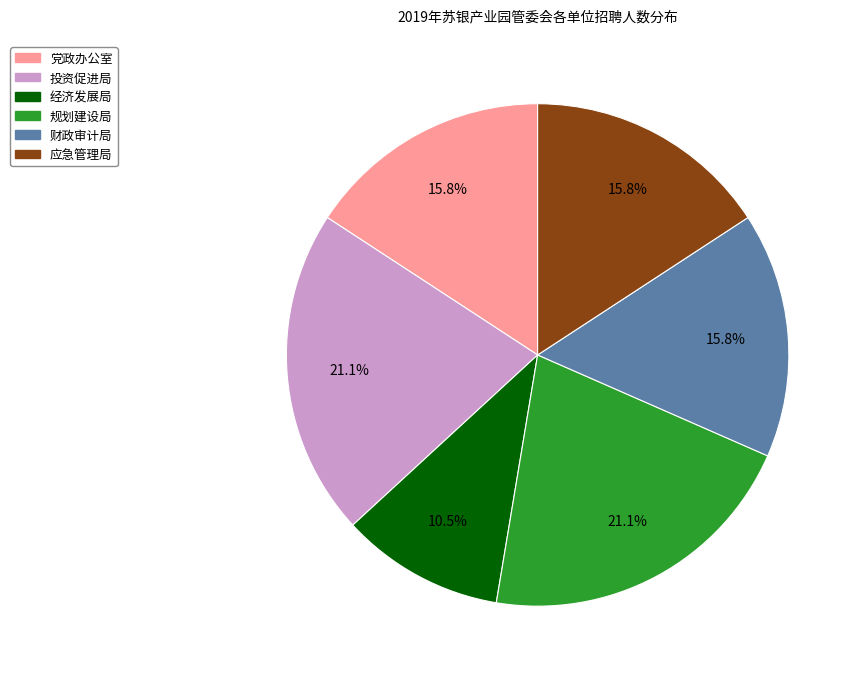

Count the number of slices in the pie.

6